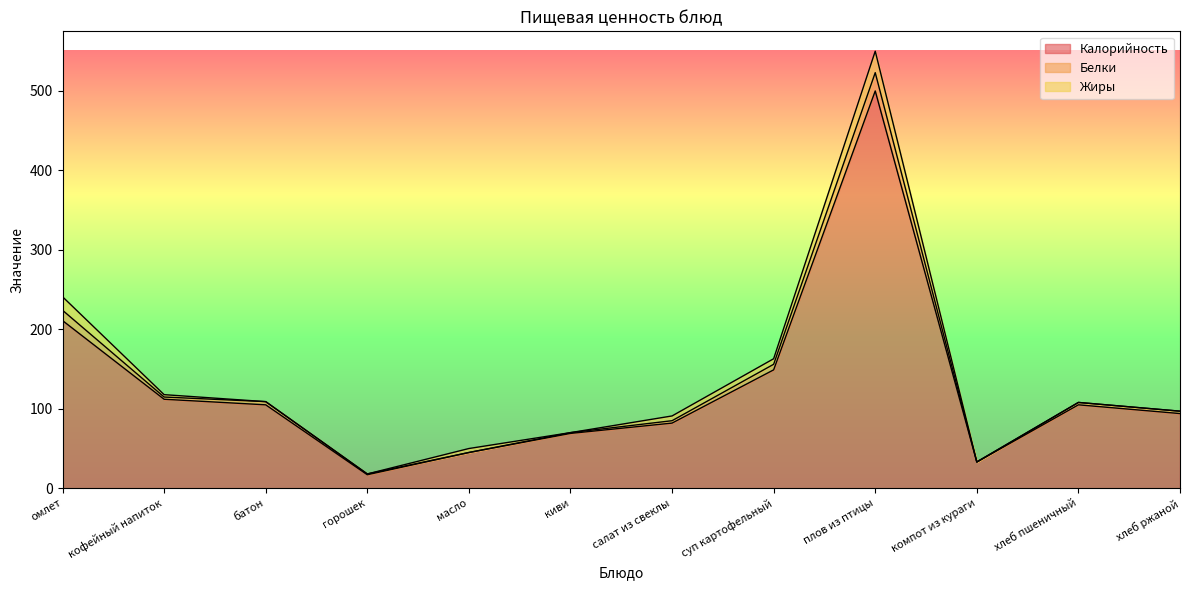

What is the total value across all series at масло?

50.0